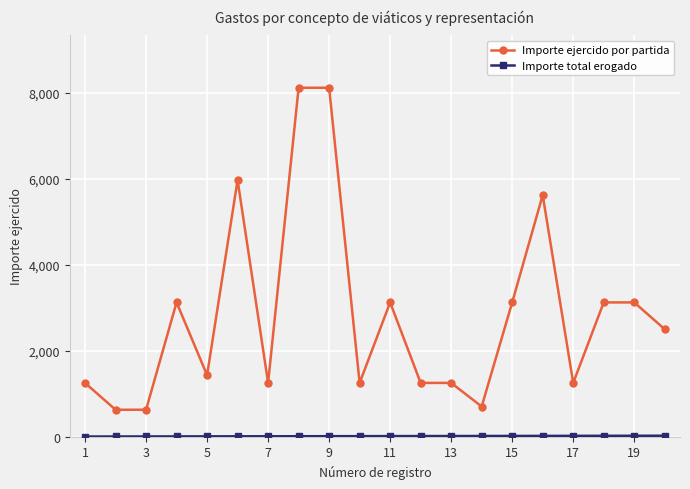

What is the maximum value shown in the chart?

8125